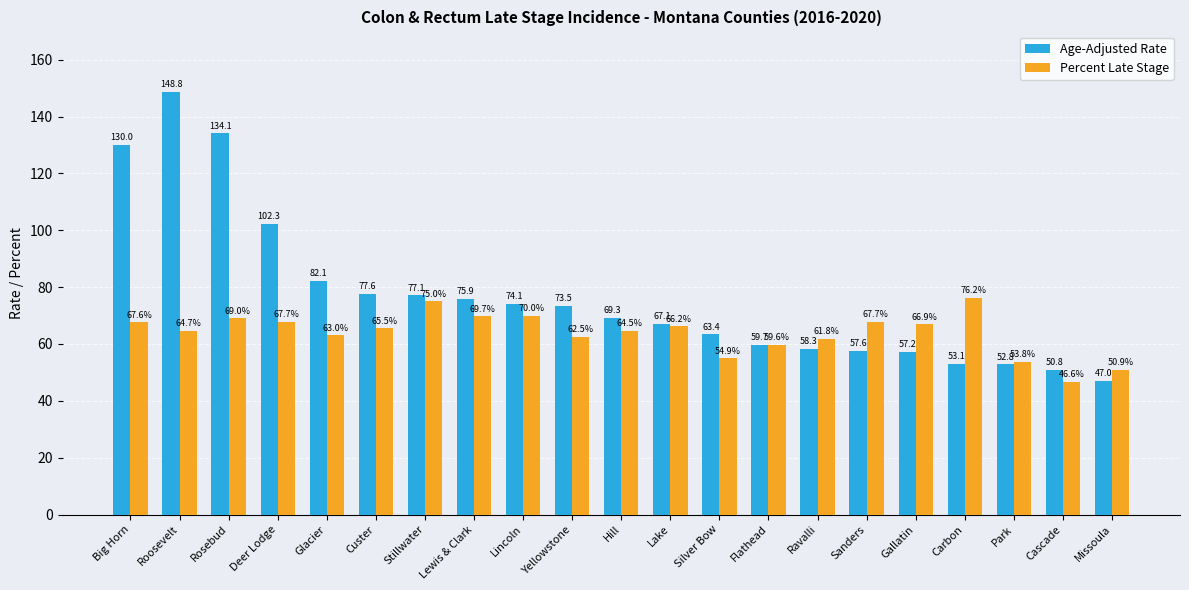

Rank the series at Custer from highest to lowest value.

Age-Adjusted Rate, Percent Late Stage